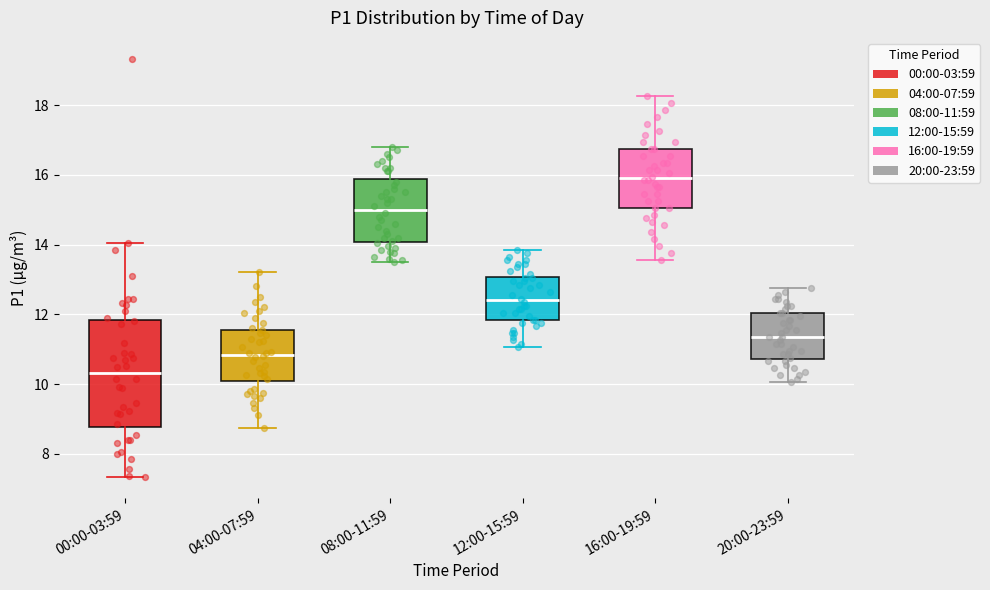

Which box's median line is the highest?

16:00-19:59